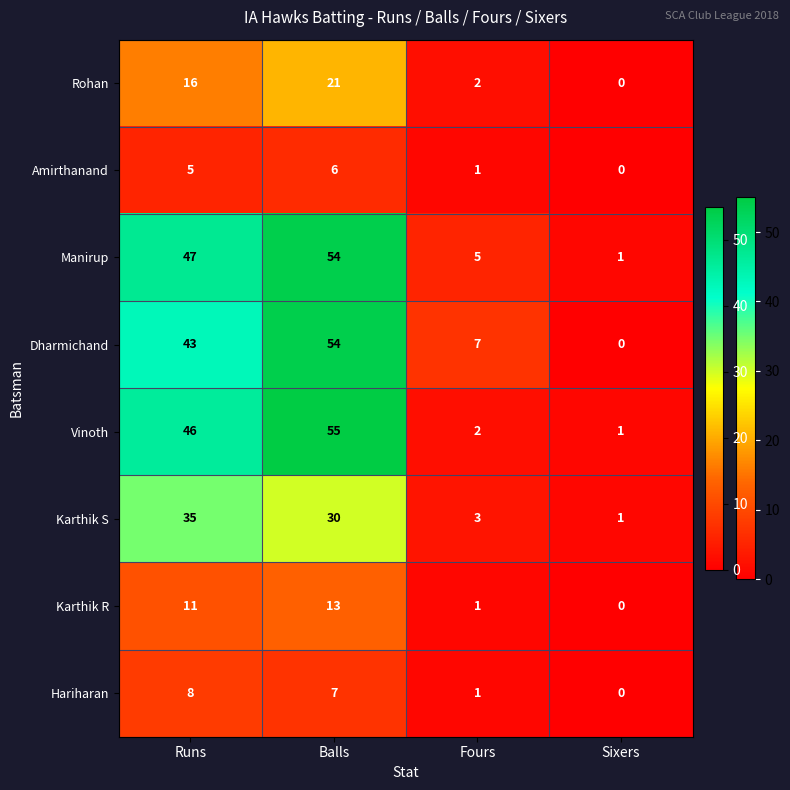

True or false: Karthik R has a value of 11 at Runs.

True